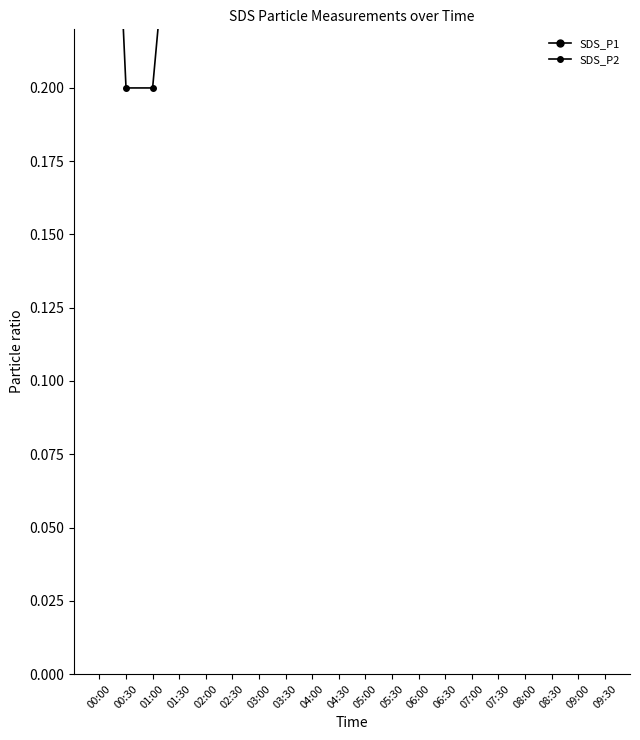

How many categories are shown in the chart?

20